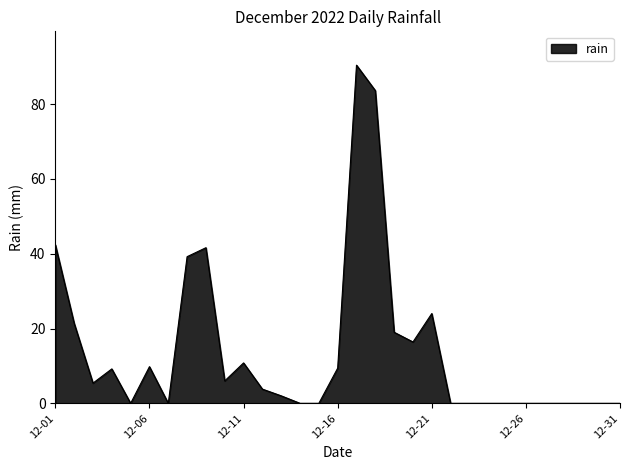

What is the average value?

14.0